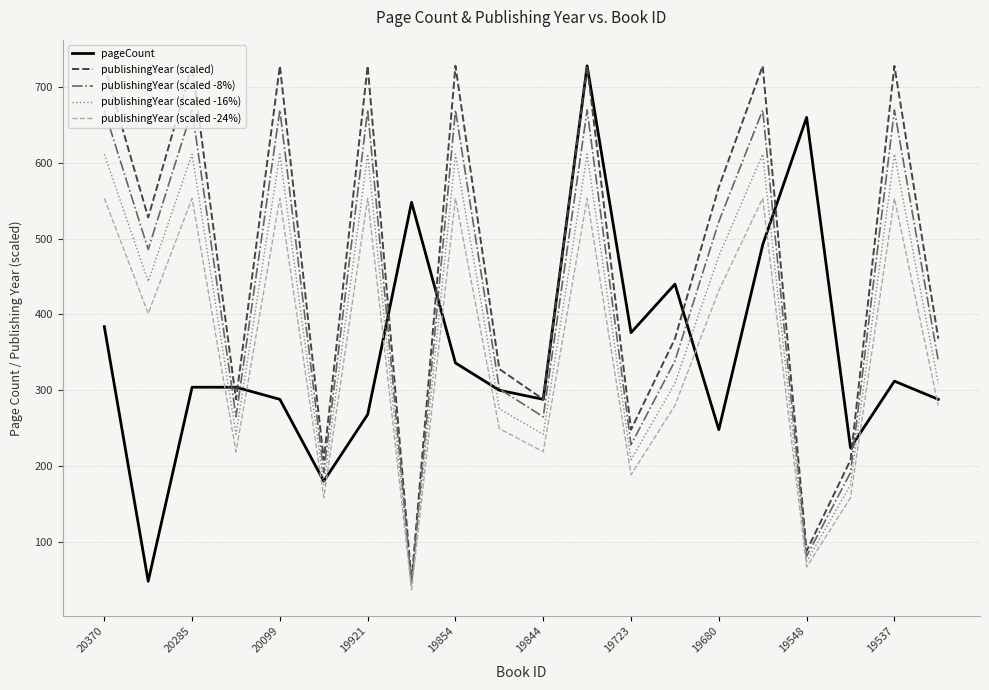

How many interior local peaks does the publishingYear (scaled -8%) series have?

7